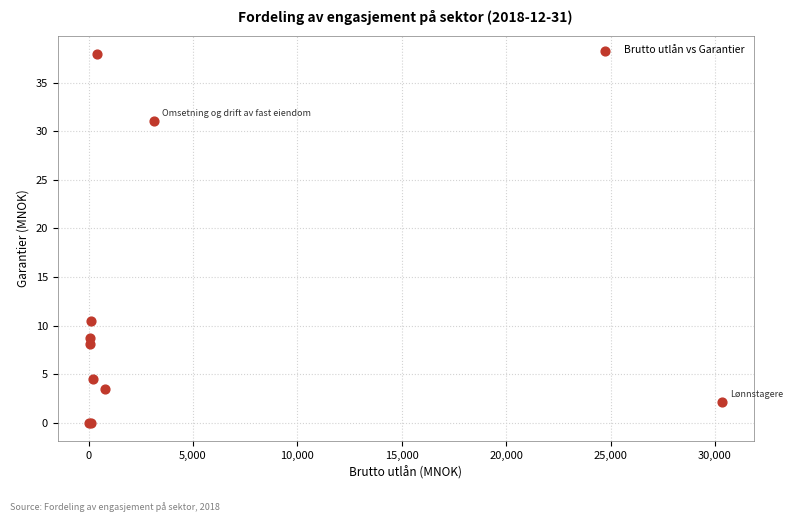

What Y value in the scatter plot is closest to 18?

10.5